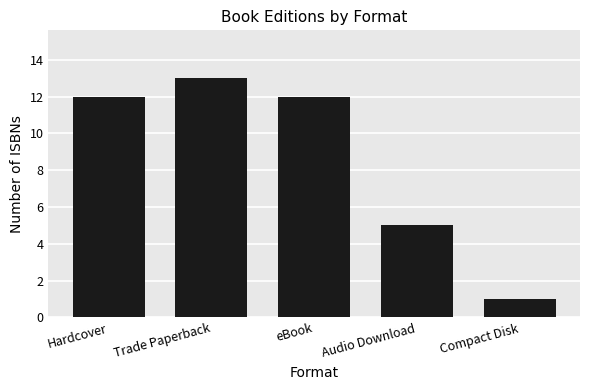

What is the sum of all values?

43